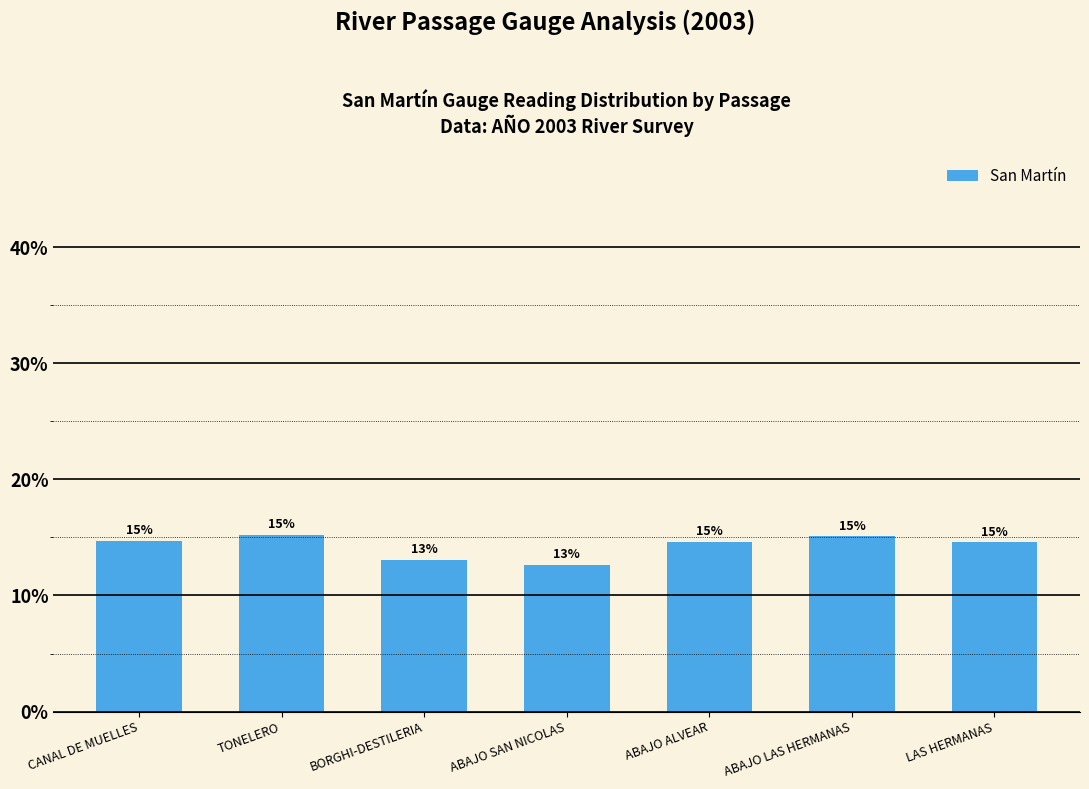

True or false: the data shows 18.8 at ABAJO SAN NICOLAS.

False